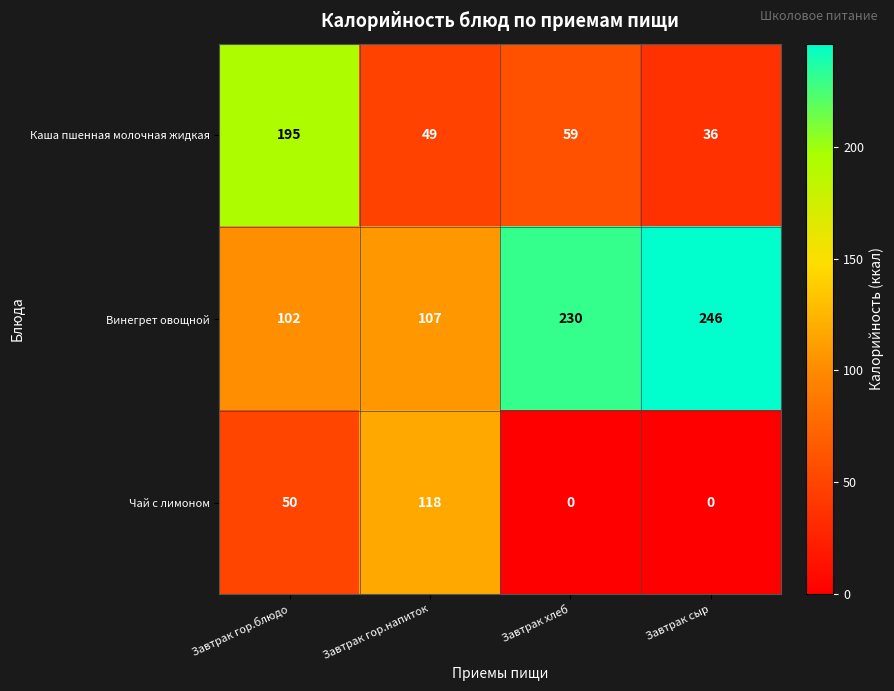

Which series changed the most between Завтрак гор.напиток and Завтрак хлеб?

Винегрет овощной